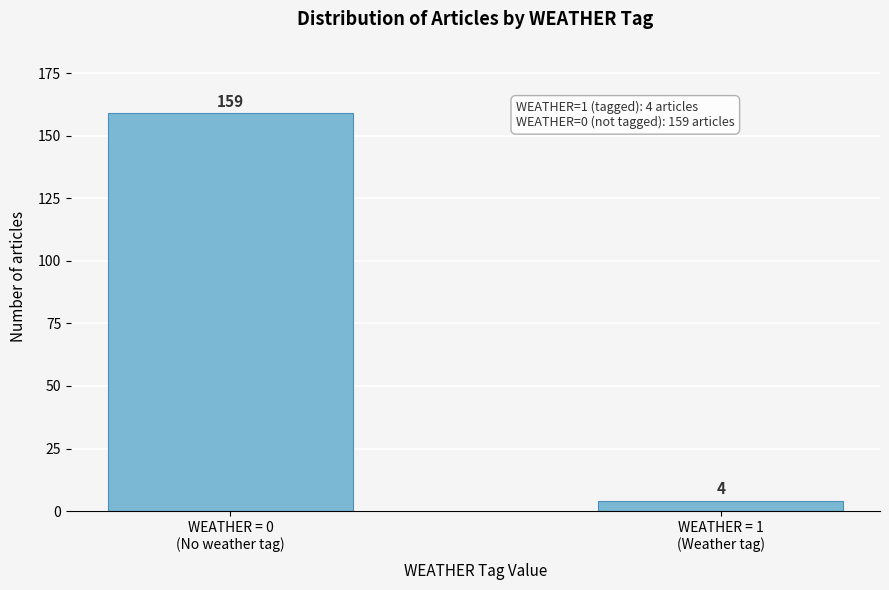

Reading left to right, transcribe all the data shown in this chart.

159	4